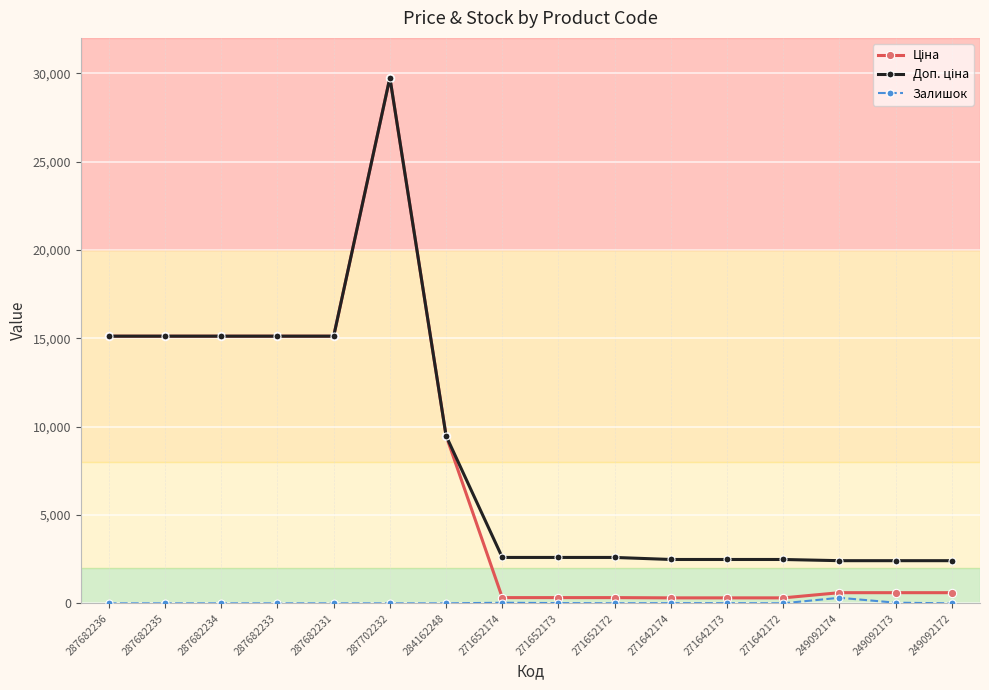

What is the total value across all series at 284162248?

18960.1